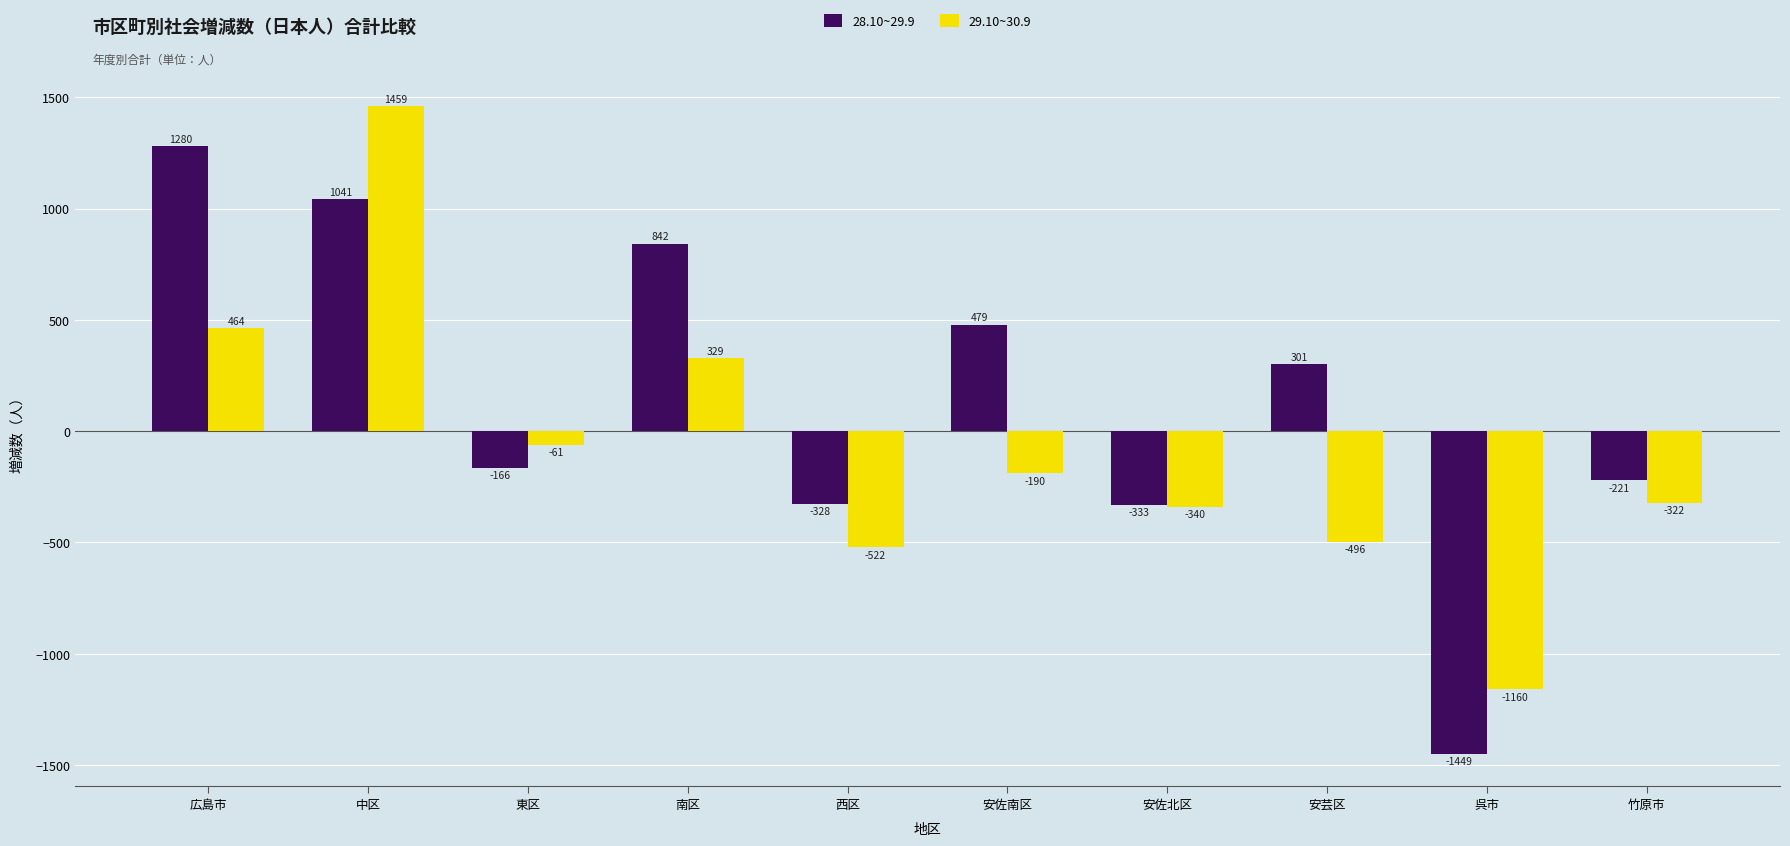

How many values in the 28.10~29.9 series are below 301?

5